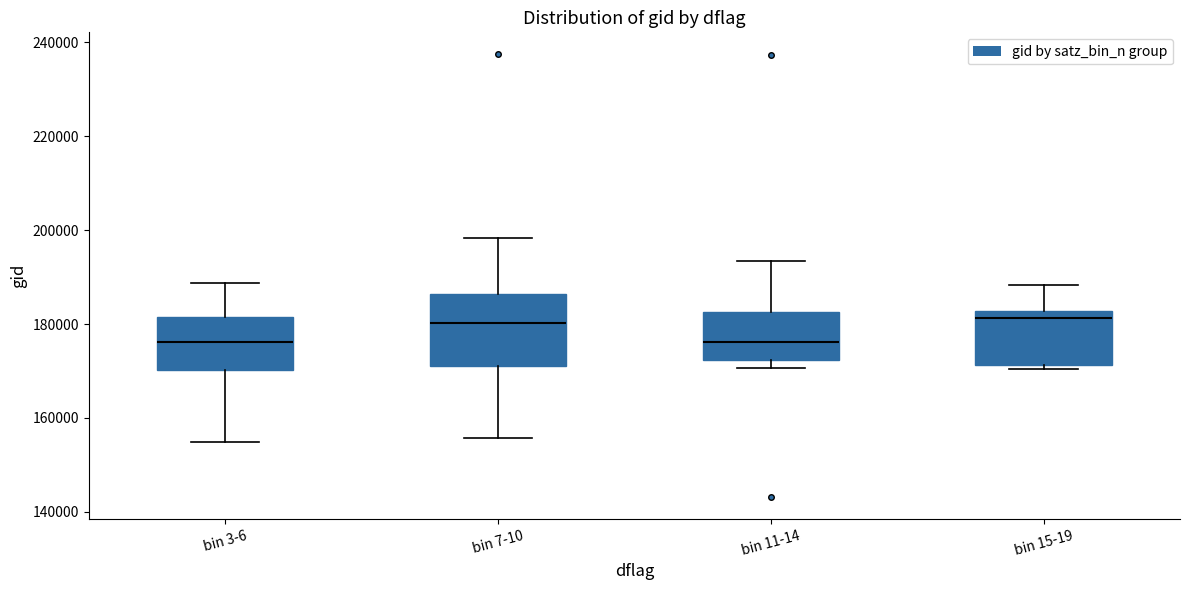

Where is the lower edge of the box for bin 7-10 on the y-axis? The values are not printed on the chart, so give them approximately, as read against the axis.

172000